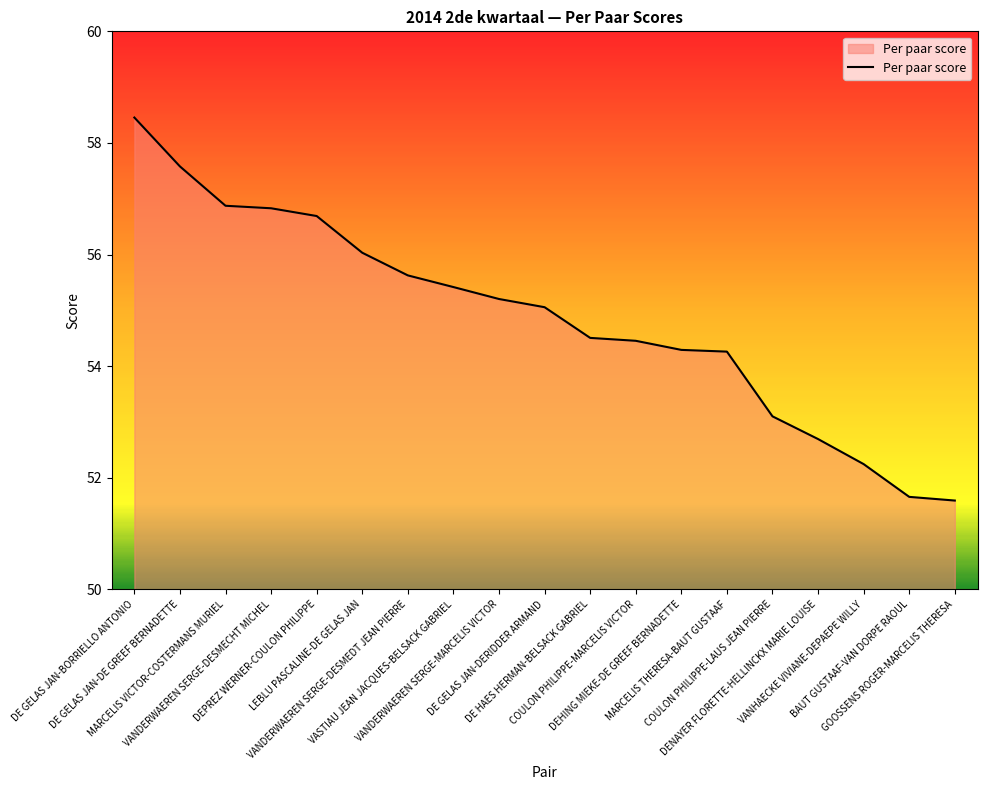

What is the difference between the second highest and second lowest values?

5.9